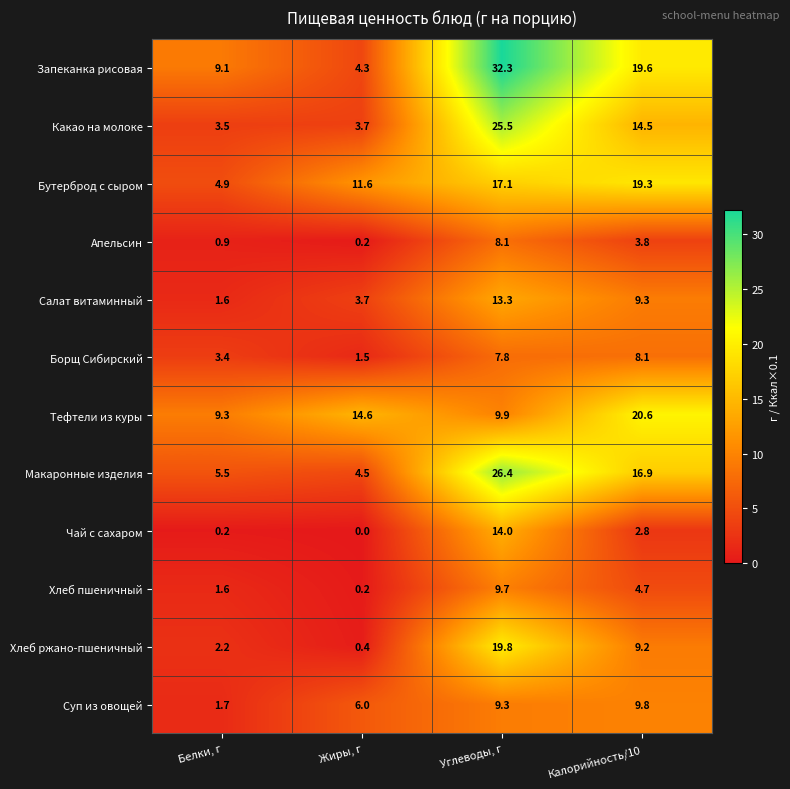

How many data points does each series have?

4